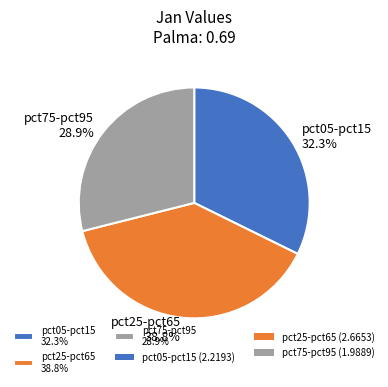

Is there a majority slice in this chart?

No